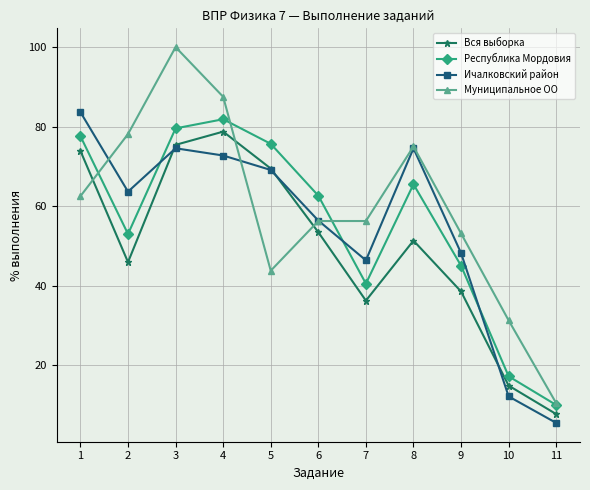

What is the maximum value for Муниципальное ОО?

100.0